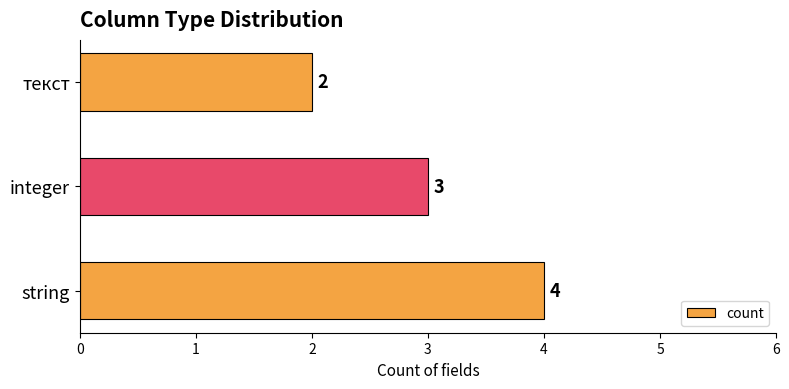

Which has a higher value, string or текст?

string